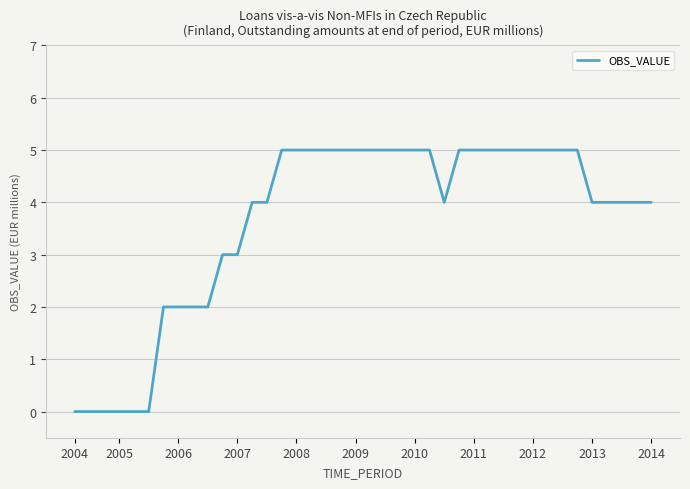

What is the maximum value shown in the chart?

5